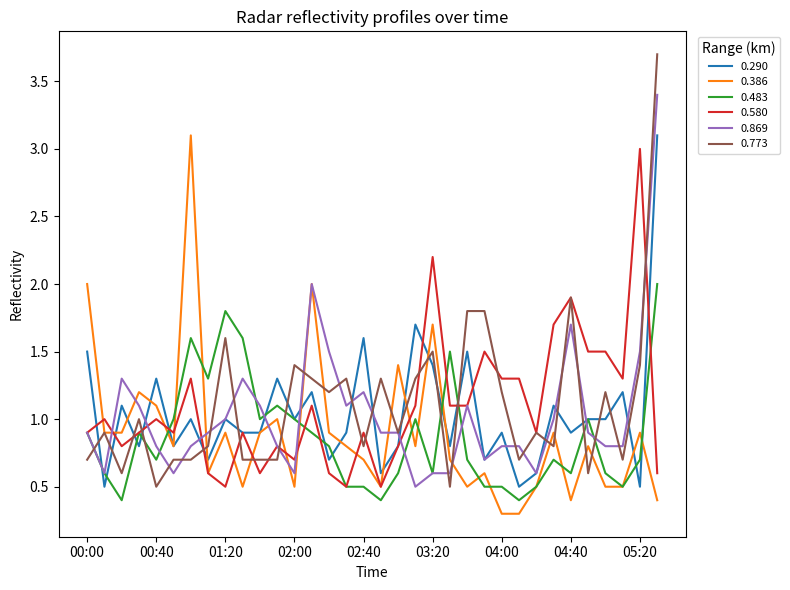

What is the greatest value displayed?

3.7